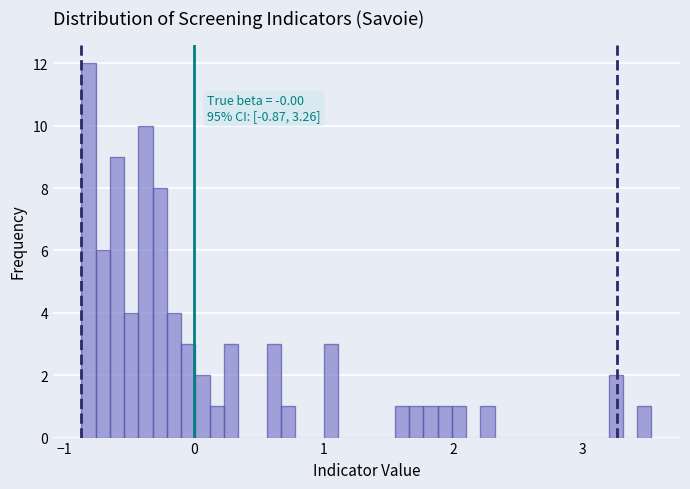

Around what value on the x-axis is the tallest bar? Give the approximate position of its centre, as read against the axis.

-0.8